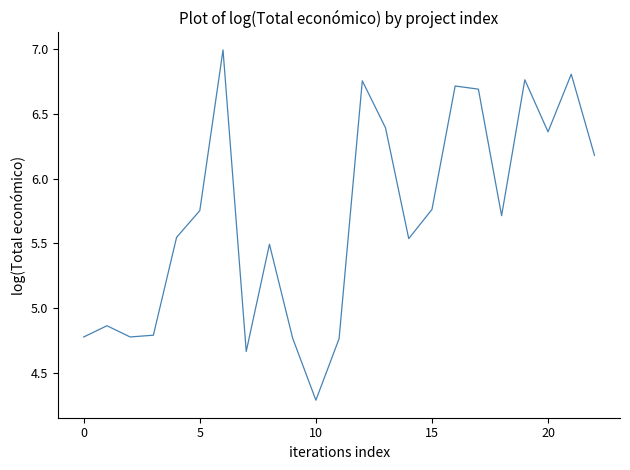

What is the smallest value displayed?

4.3